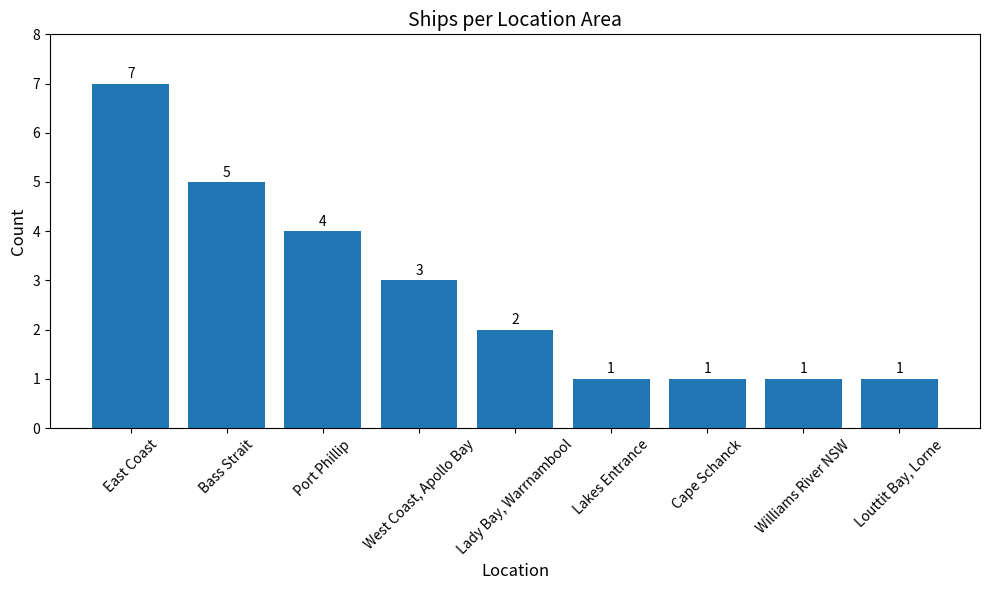

What is the approximate value at East Coast?

7